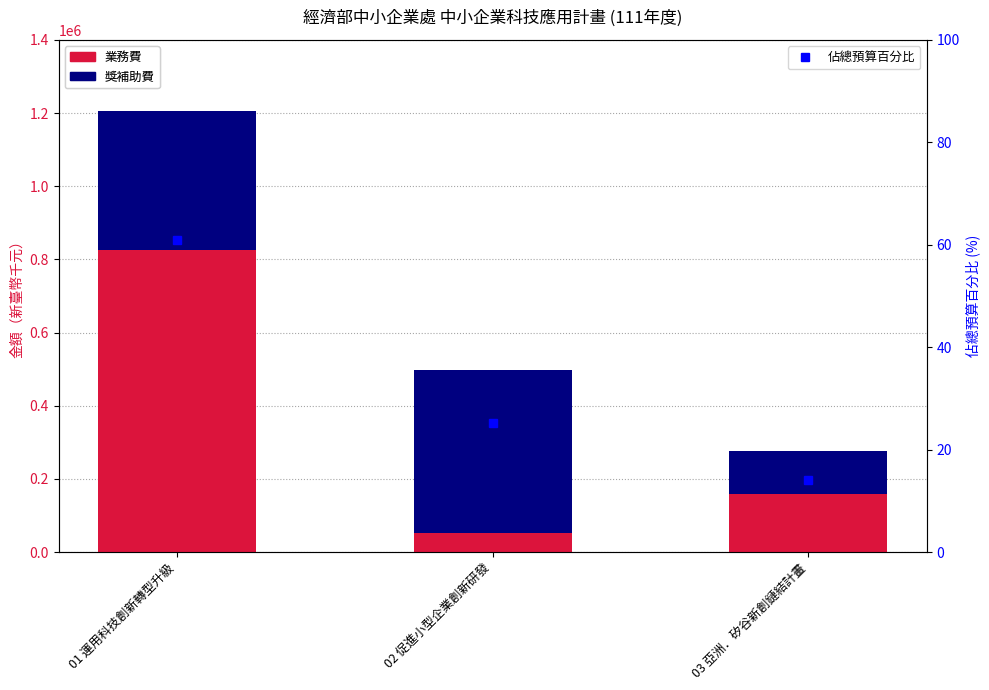

Reading left to right, extract all data points from this chart.

業務費: 824798.0	51305.0	158098.0
獎補助費: 379622.0	446500.0	118339.0
佔總預算百分比: 60.9	25.2	14.0